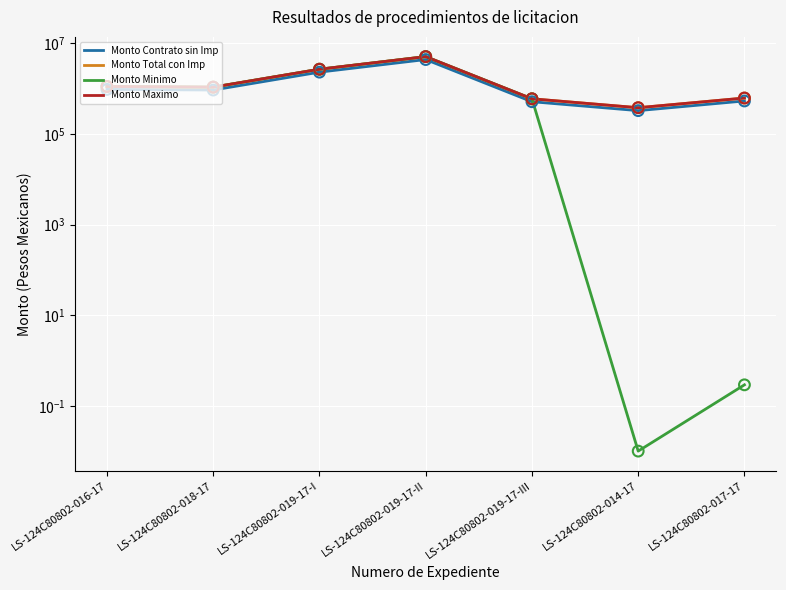

Which series has the widest spread of Y values?

Monto Minimo